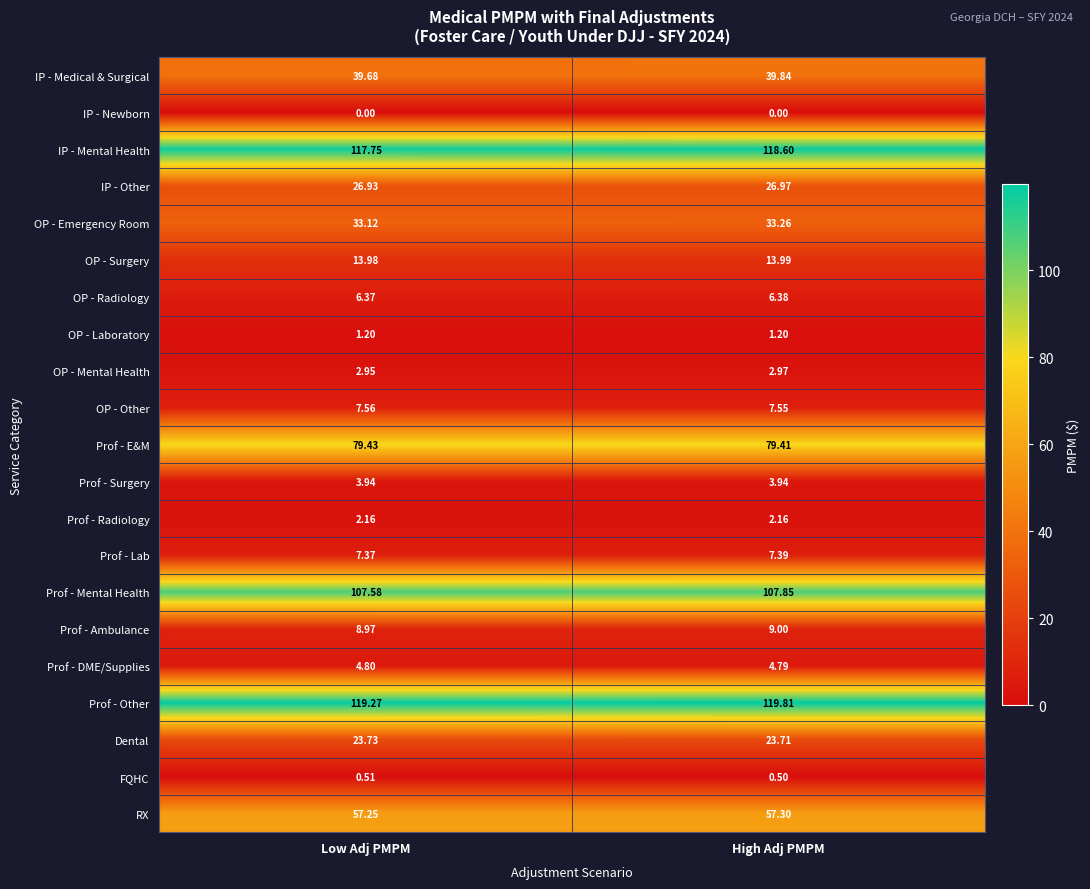

At which label does OP - Mental Health reach its peak?

High Adj PMPM